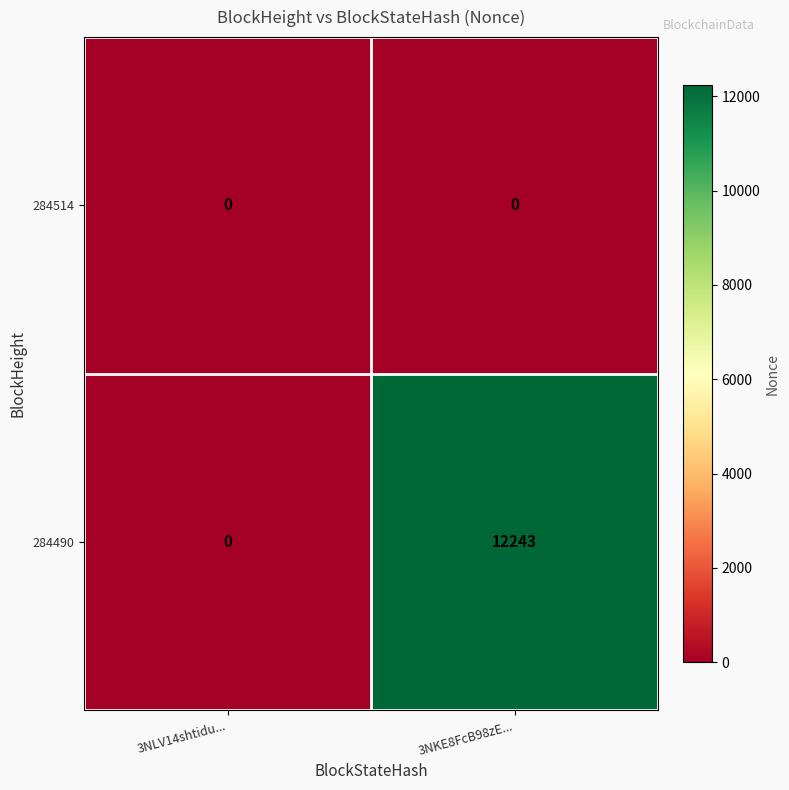

Which series changed the most between 3NLV14shtidu... and 3NKE8FcB98zE...?

284490